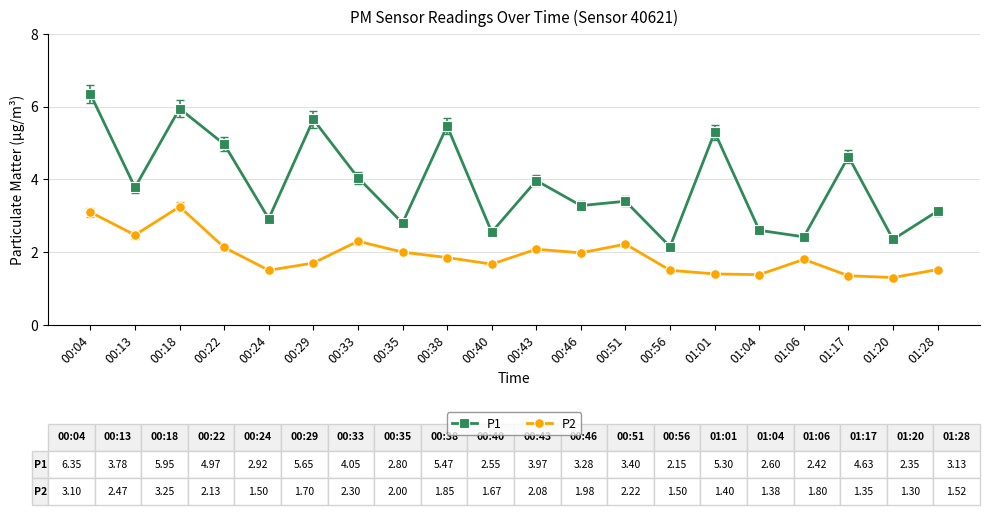

Which label corresponds to the largest value in the chart?

00:04